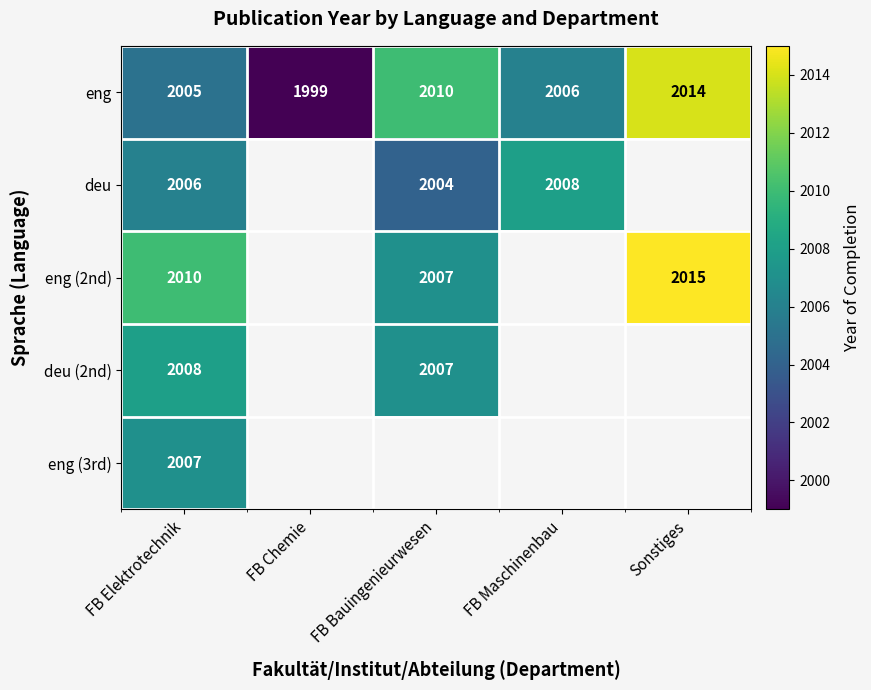

Is the value of eng at FB Chemie greater than the value of deu at FB Bauingenieurwesen?

No